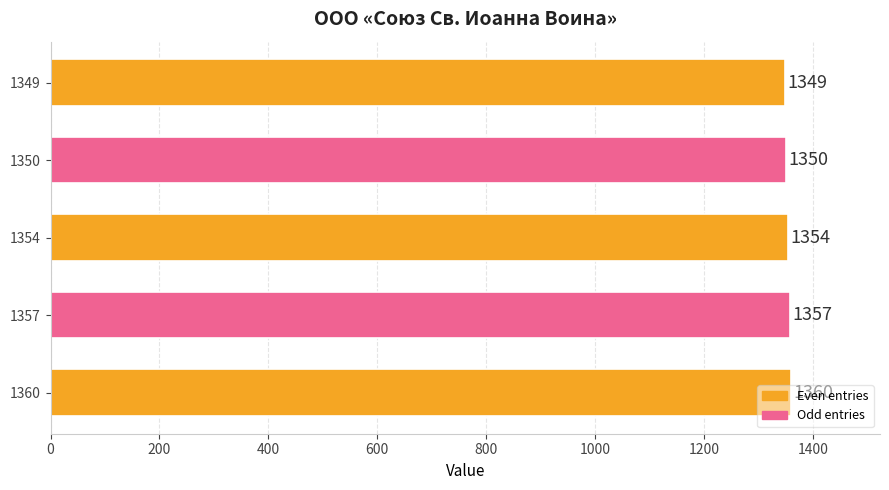

What is the change in value from 1350 to 1360?

+10